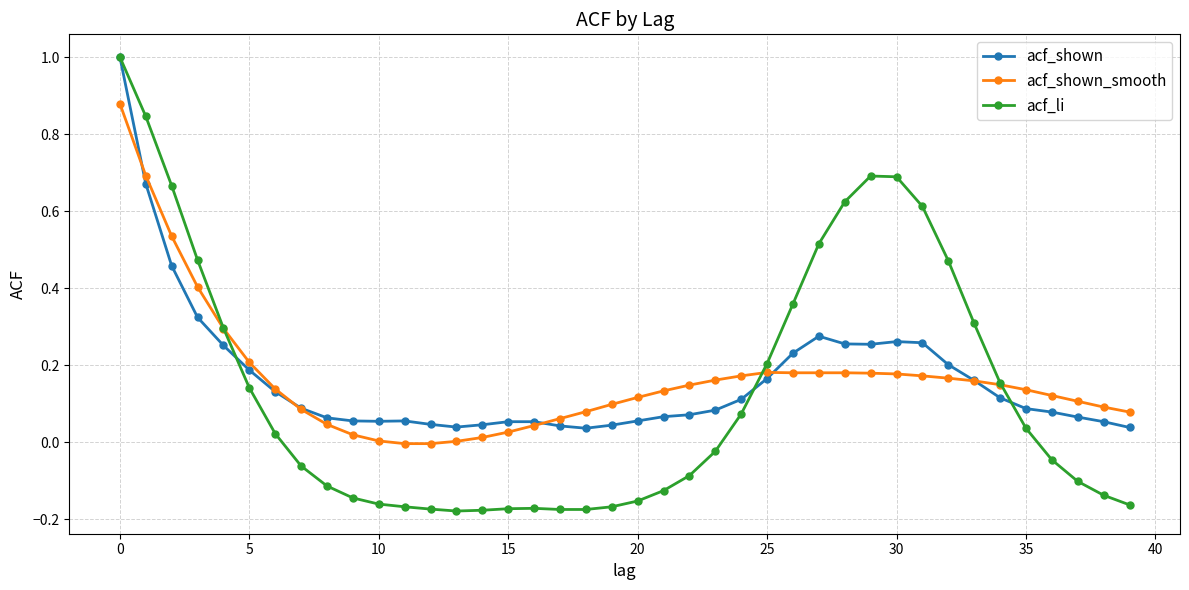

Which series has the largest range (max minus min)?

acf_li